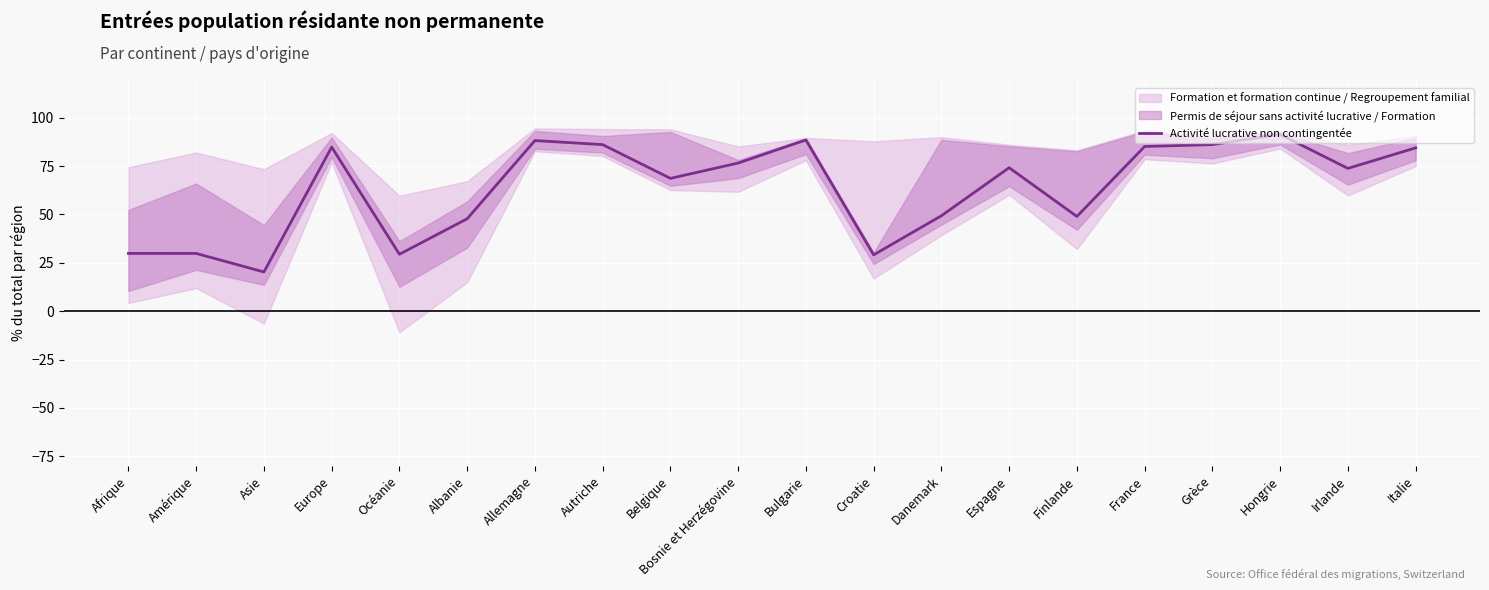

What is the minimum value shown in the chart?

20.3